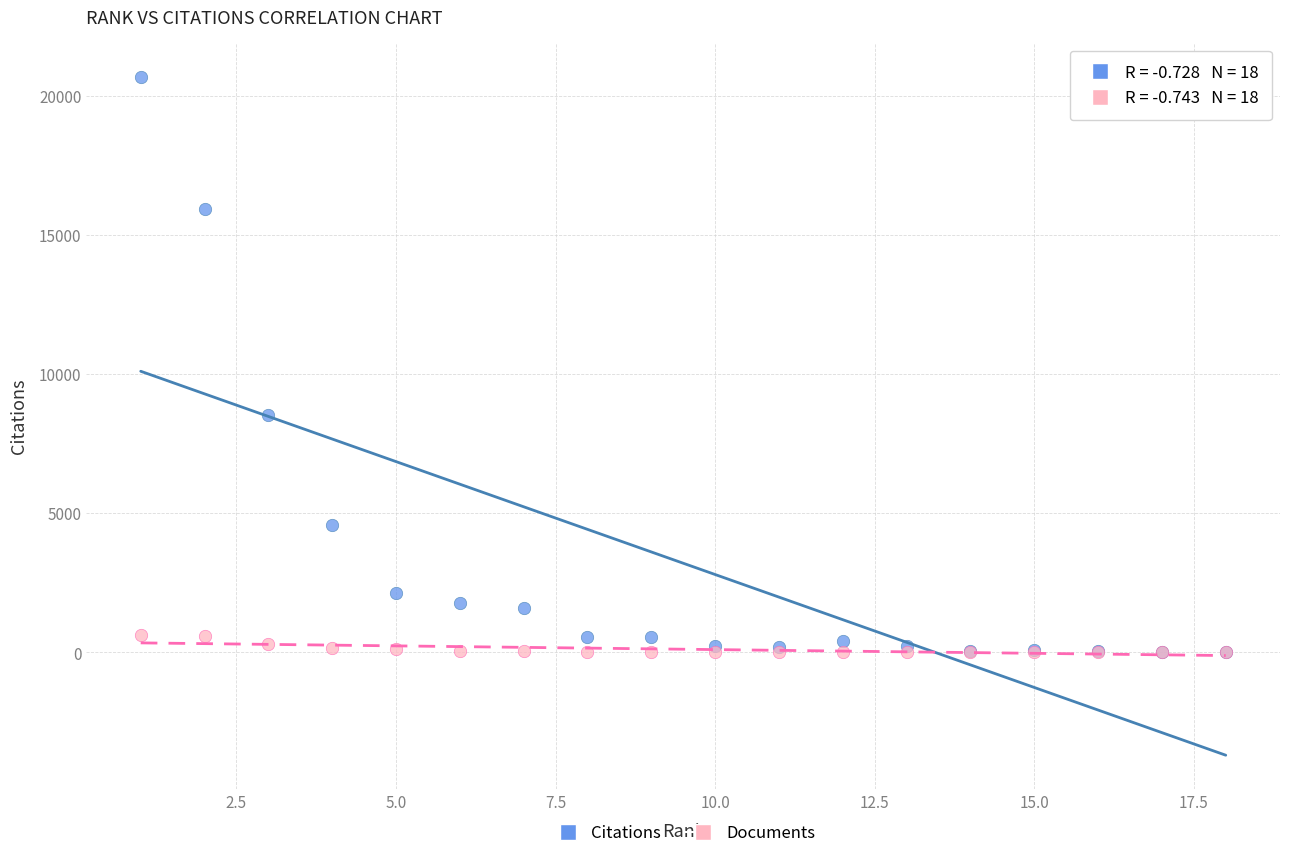

Which series has the largest Y range (max minus min)?

Citations